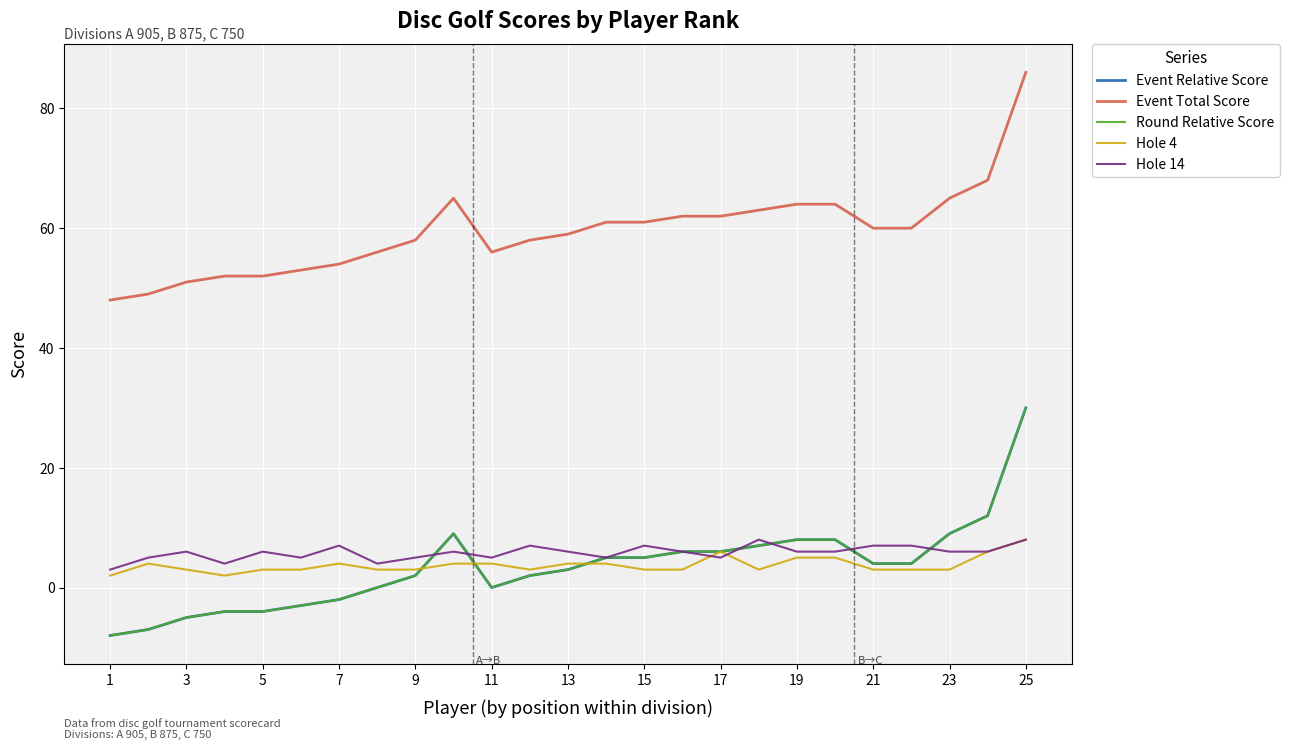

At which label does Hole 4 reach its minimum?

1